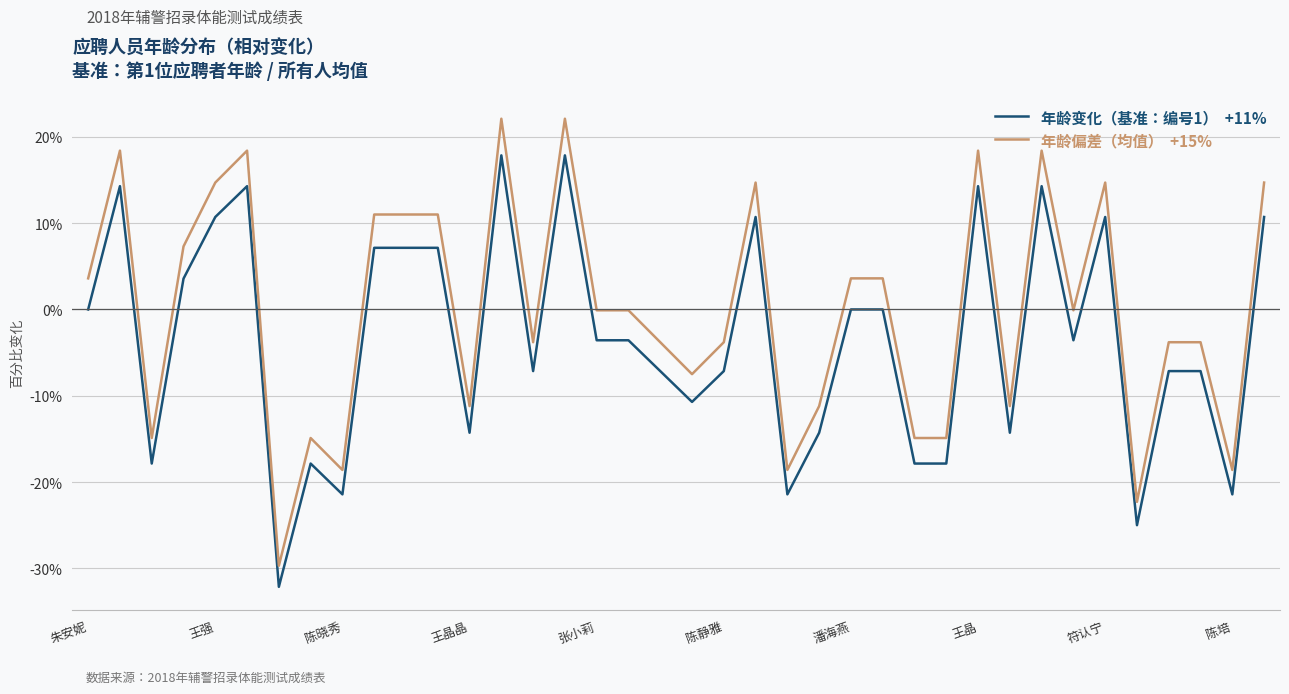

What is the maximum value shown in the chart?

22.1